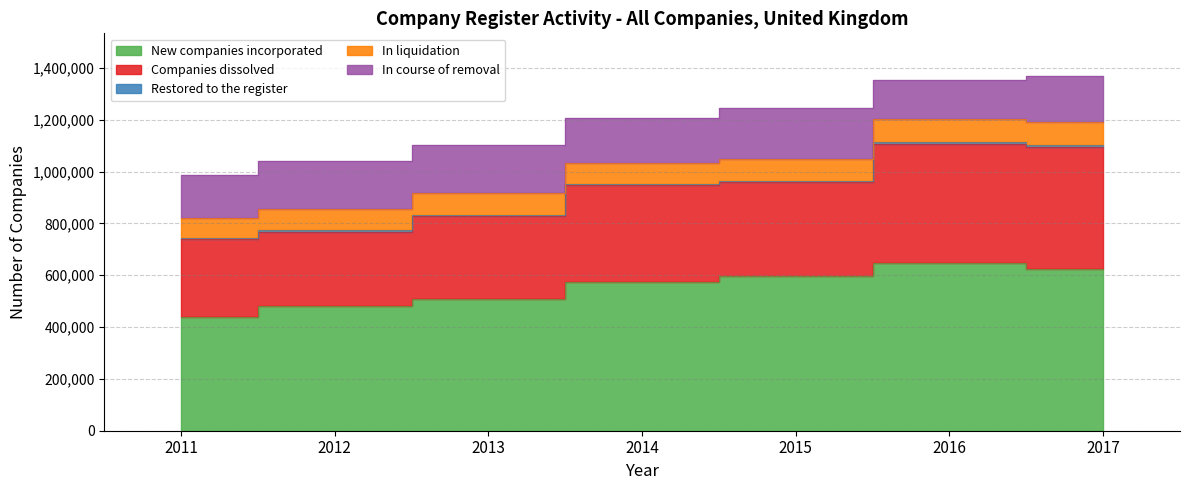

Reading right to left, extract all data points from this chart.

New companies incorporated: 2017=622713	2016=646703	2015=598630	2014=573658	2013=509628	2012=479545	2011=440638
Companies dissolved: 2017=470954	2016=459901	2015=360015	2014=373437	2013=318807	2012=288794	2011=299072
Restored to the register: 2017=7919	2016=7545	2015=6236	2014=5542	2013=5079	2012=5102	2011=5413
In liquidation: 2017=89886	2016=87759	2015=82398	2014=80743	2013=82077	2012=80883	2011=77267
In course of removal: 2017=177736	2016=152108	2015=197143	2014=173634	2013=186349	2012=187146	2011=165142